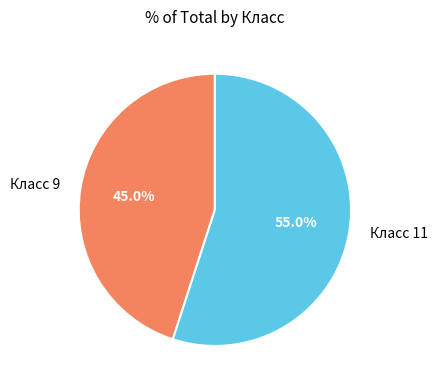

Which slice represents more than half of the pie?

Класс 11